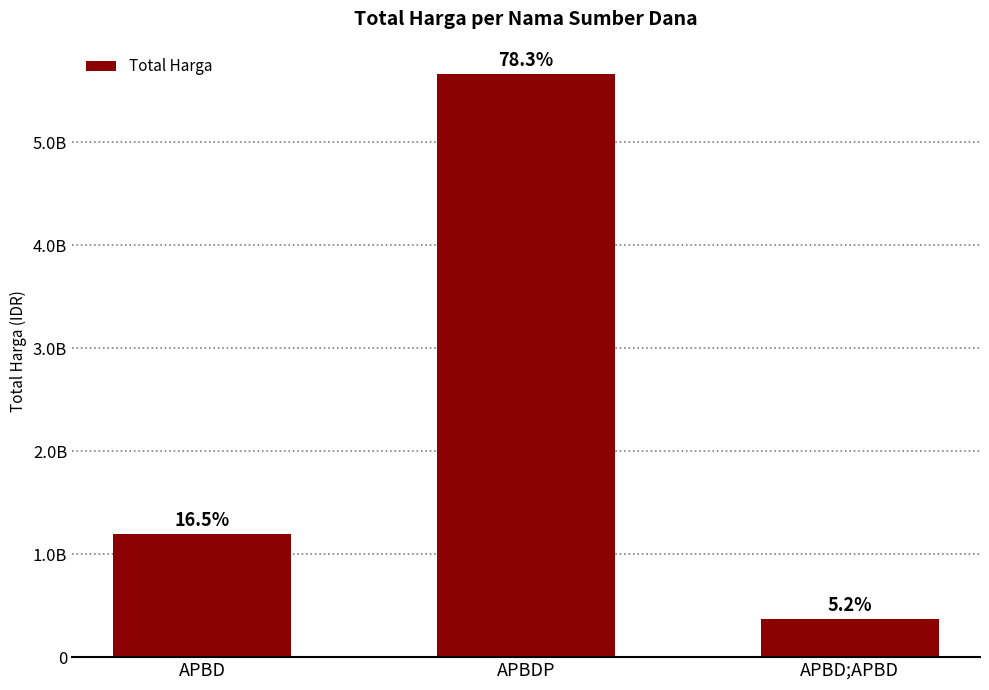

Does the chart contain any negative values?

No